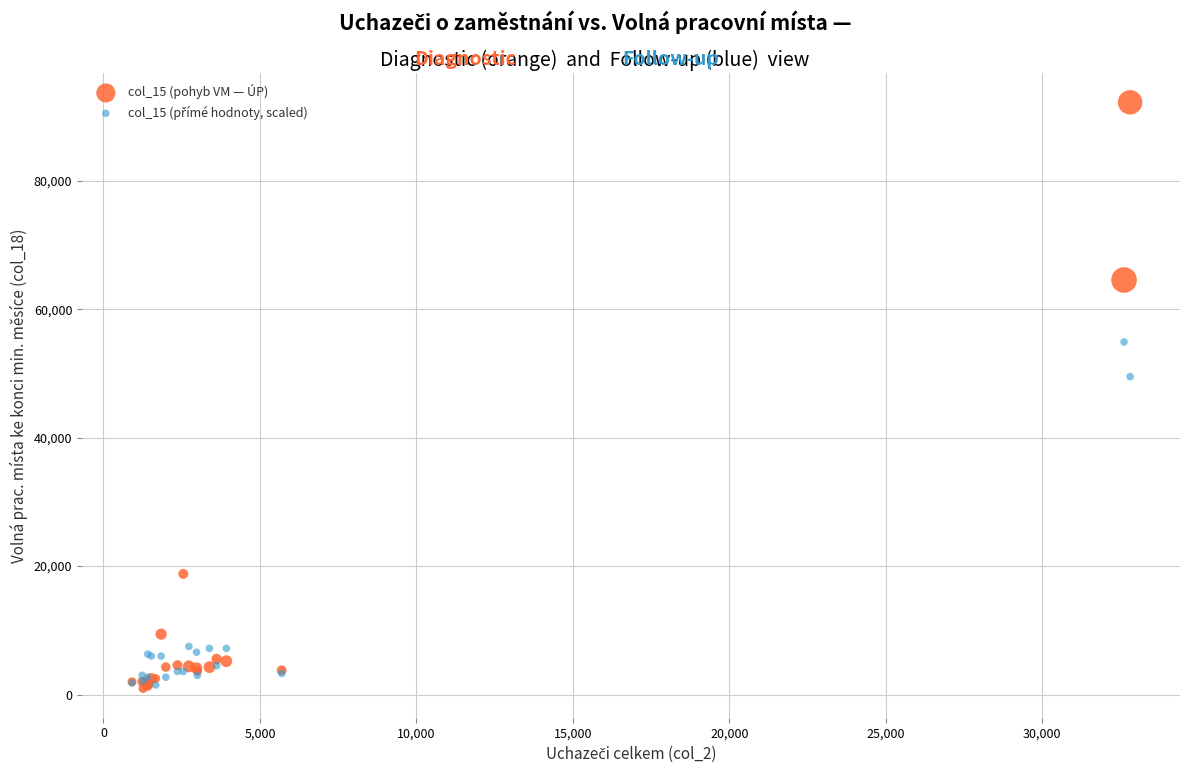

Across all series, what Y value is closest to 46582?

49500